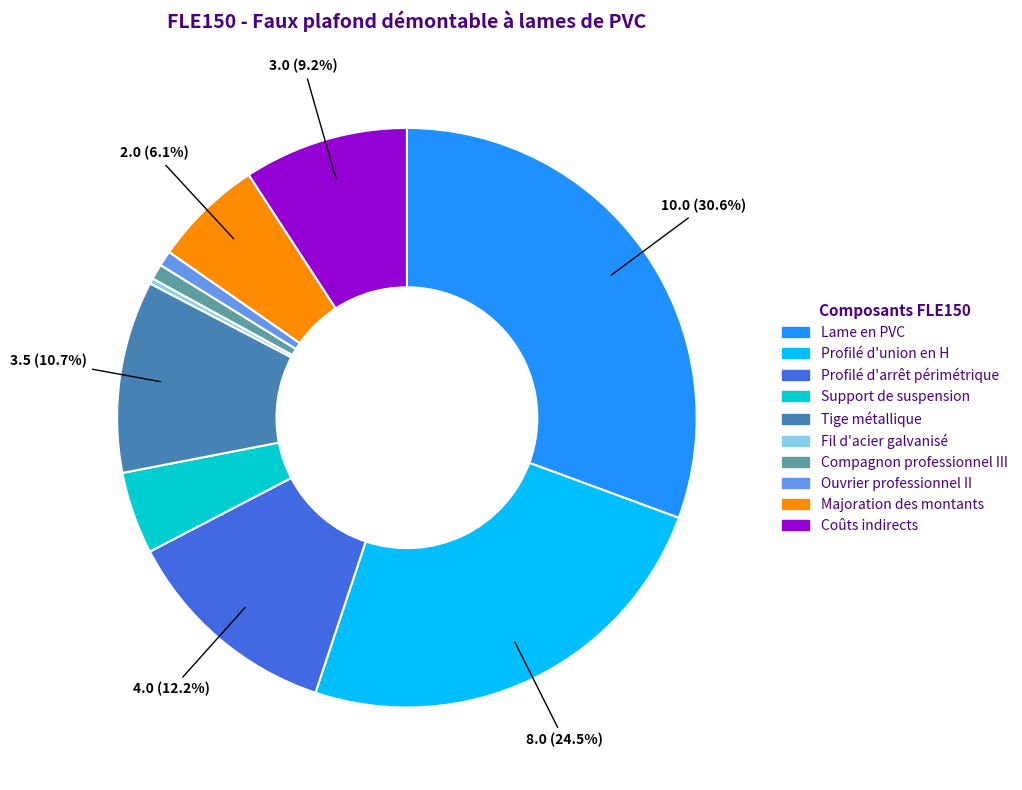

How many segments does this pie chart have?

10